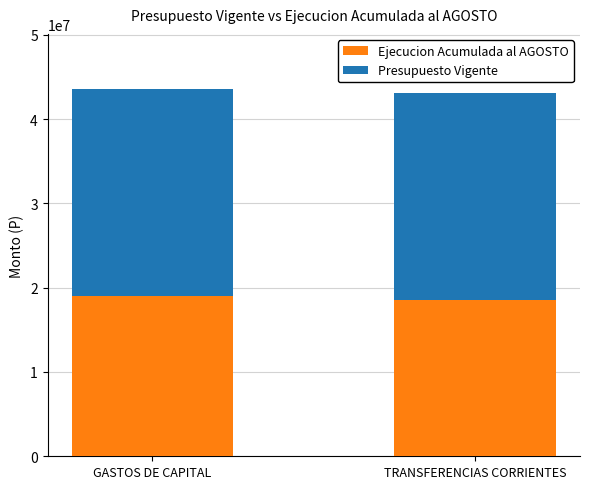

The Ejecucion Acumulada al AGOSTO series shows 33212881 at GASTOS DE CAPITAL. True or false?

False